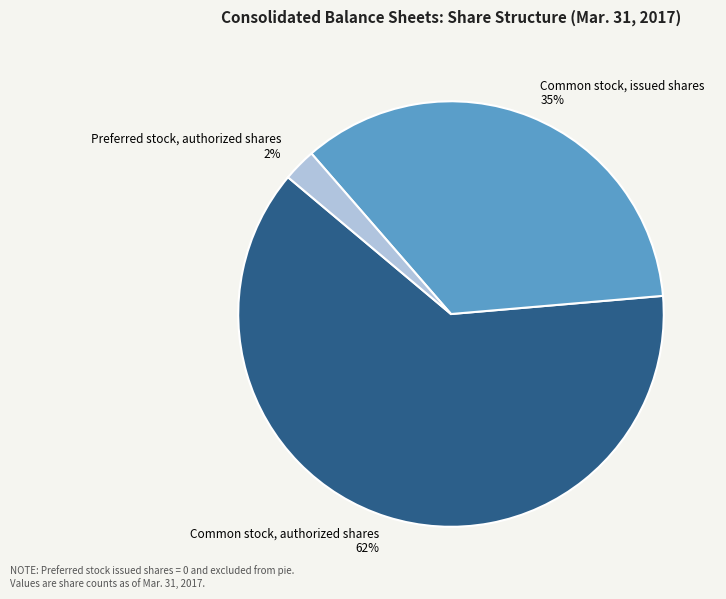

What is the majority slice?

Common stock, authorized shares